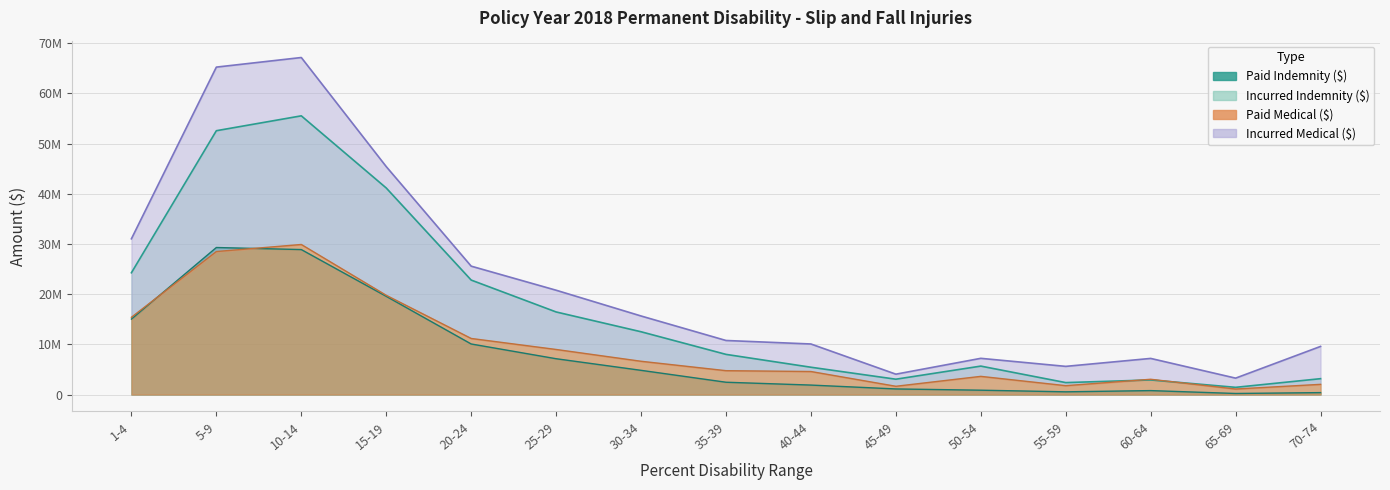

List the labels in order of Incurred Medical ($) value, smallest first.

65-69, 45-49, 55-59, 60-64, 50-54, 70-74, 40-44, 35-39, 30-34, 25-29, 20-24, 1-4, 15-19, 5-9, 10-14